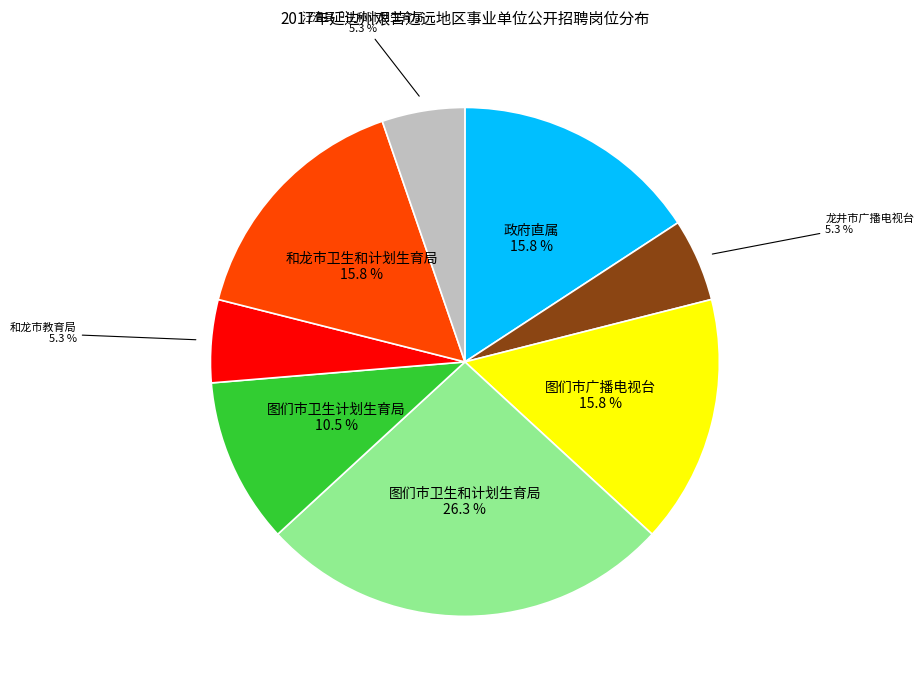

Is there any slice that represents more than half of the pie?

No